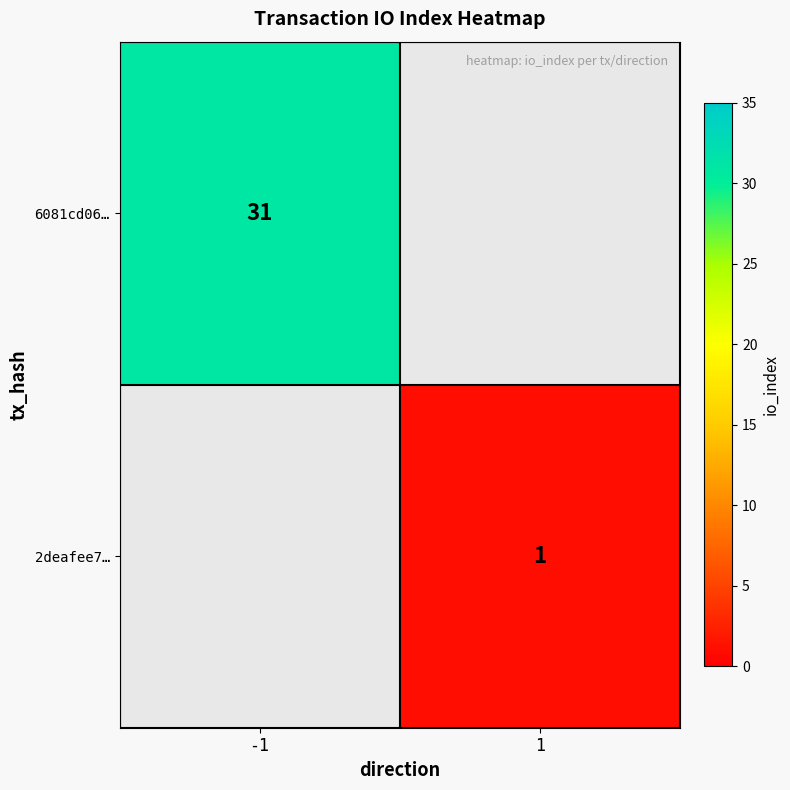

Is it true that 6081cd06… equals 50 at -1?

False